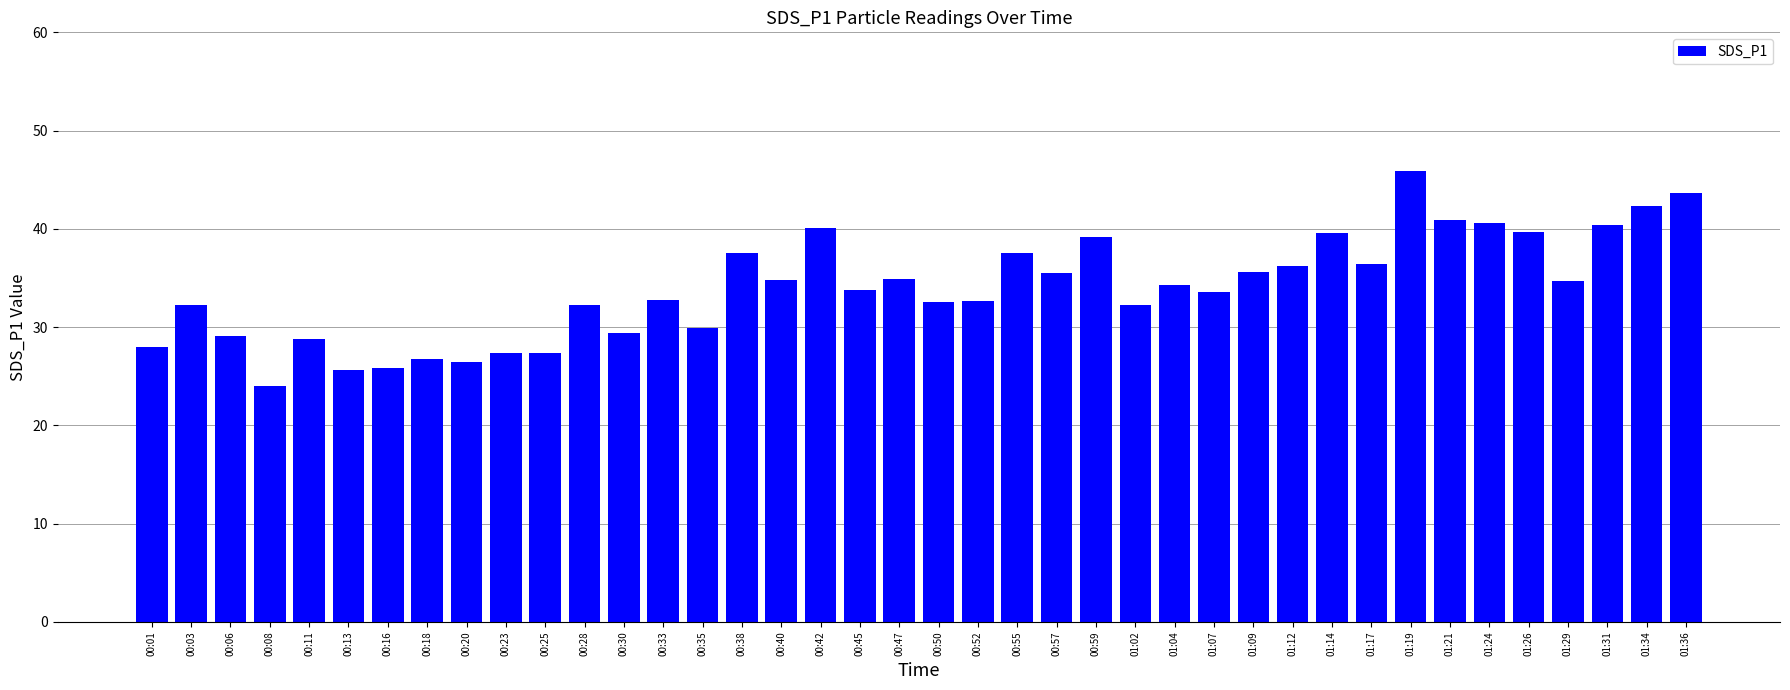

What is the smallest value displayed?

24.0